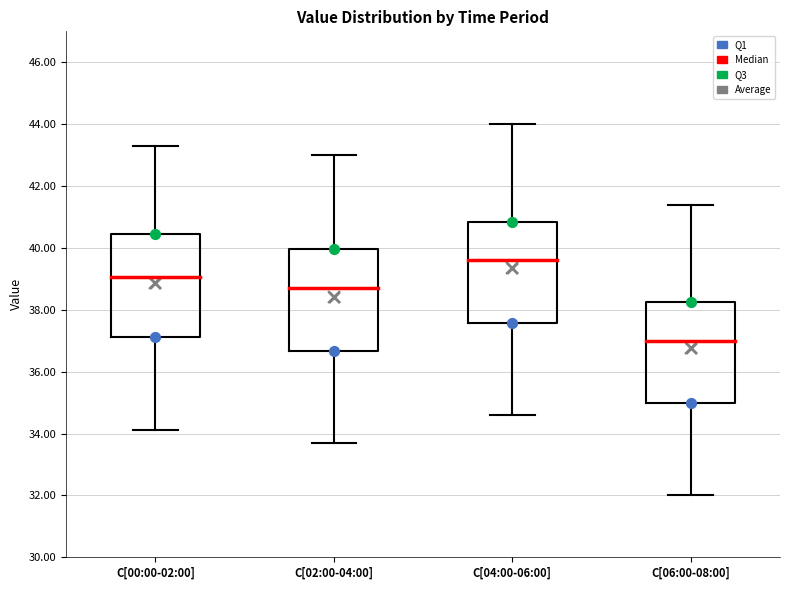

Which box's median line is the highest?

C[04:00-06:00]